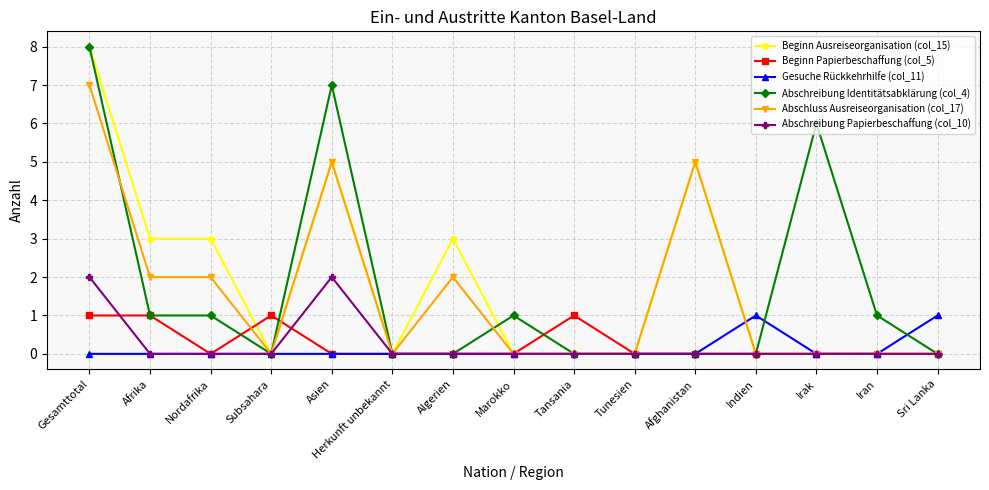

True or false: Gesuche Rückkehrhilfe (col_11) has more than 0 points higher than both neighbors.

True